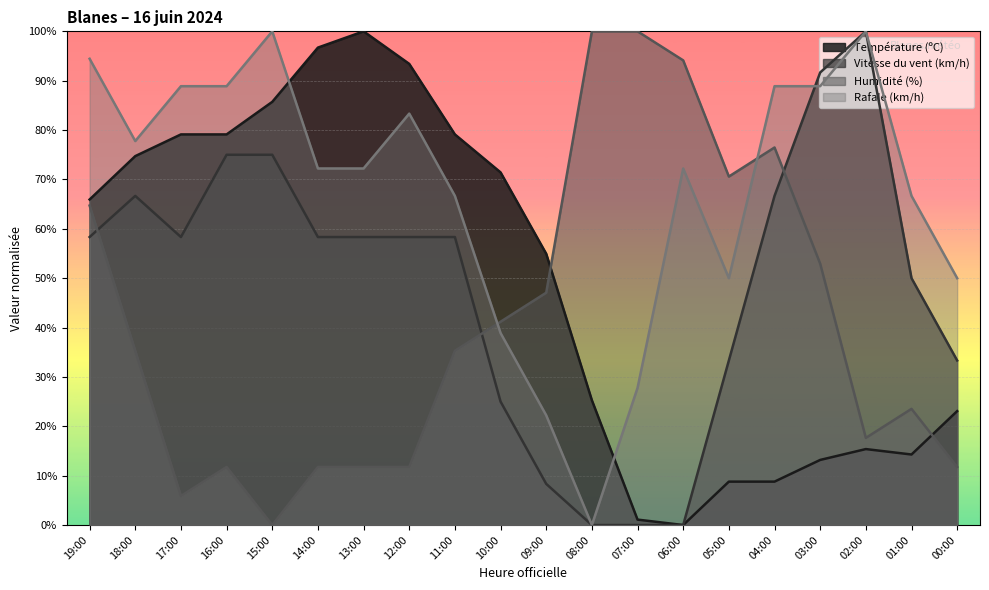

What is the difference between the highest and lowest values at 10:00?

46.4